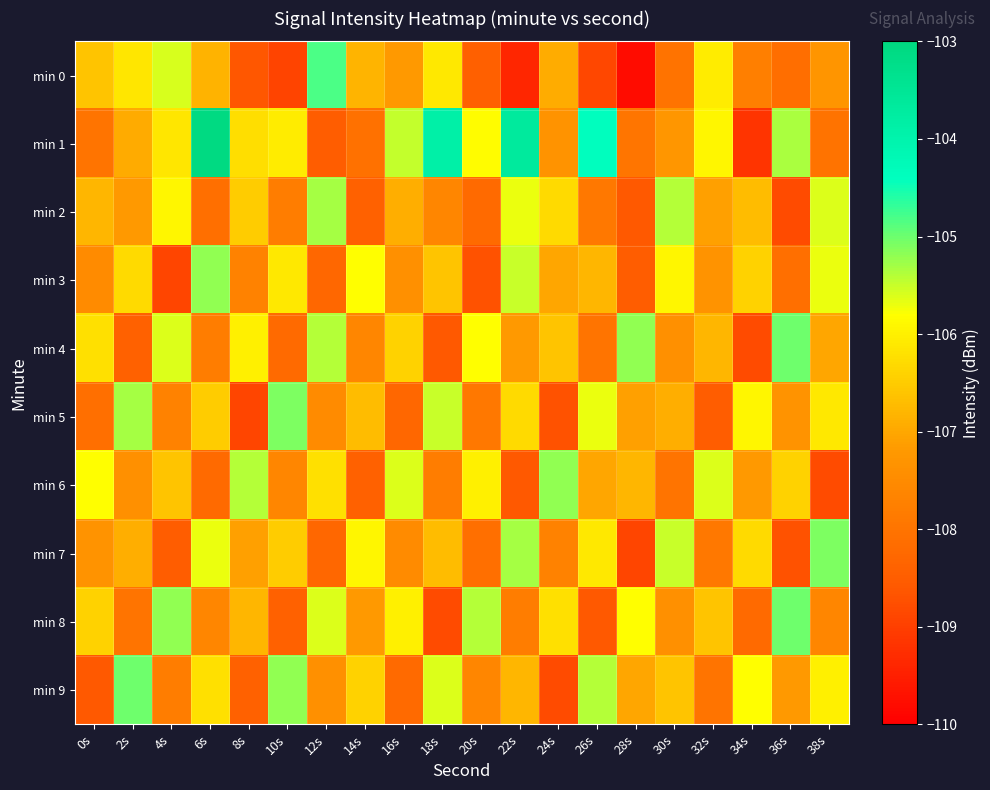

Reading right to left, list all the values displayed in this chart.

min 0: 38s=-107.3	36s=-108.1	34s=-107.7	32s=-106.1	30s=-108.0	28s=-109.8	26s=-108.9	24s=-106.9	22s=-109.4	20s=-108.4	18s=-106.1	16s=-107.2	14s=-106.8	12s=-104.8	10s=-108.9	8s=-108.6	6s=-106.9	4s=-105.6	2s=-106.1	0s=-106.6
min 1: 38s=-108.0	36s=-105.3	34s=-109.2	32s=-105.9	30s=-107.2	28s=-108.0	26s=-104.4	24s=-107.3	22s=-103.7	20s=-105.8	18s=-103.9	16s=-105.5	14s=-108.1	12s=-108.5	10s=-106.0	8s=-106.2	6s=-103.1	4s=-106.1	2s=-107.0	0s=-108.0
min 2: 38s=-105.6	36s=-108.8	34s=-106.7	32s=-107.1	30s=-105.4	28s=-108.6	26s=-107.9	24s=-106.3	22s=-105.7	20s=-108.2	18s=-107.6	16s=-106.9	14s=-108.4	12s=-105.3	10s=-107.8	8s=-106.5	6s=-108.1	4s=-105.9	2s=-107.2	0s=-106.8
min 3: 38s=-105.7	36s=-108.1	34s=-106.4	32s=-107.3	30s=-105.9	28s=-108.5	26s=-106.8	24s=-107.0	22s=-105.5	20s=-108.7	18s=-106.6	16s=-107.4	14s=-105.8	12s=-108.3	10s=-106.1	8s=-107.7	6s=-105.2	4s=-108.9	2s=-106.3	0s=-107.5
min 4: 38s=-107.0	36s=-105.0	34s=-108.8	32s=-106.8	30s=-107.4	28s=-105.2	26s=-108.0	24s=-106.6	22s=-107.2	20s=-105.8	18s=-108.6	16s=-106.4	14s=-107.6	12s=-105.4	10s=-108.2	8s=-106.0	6s=-107.8	4s=-105.6	2s=-108.4	0s=-106.2
min 5: 38s=-106.1	36s=-107.3	34s=-105.9	32s=-108.5	30s=-106.9	28s=-107.1	26s=-105.7	24s=-108.7	22s=-106.3	20s=-107.9	18s=-105.5	16s=-108.3	14s=-106.7	12s=-107.5	10s=-105.1	8s=-108.9	6s=-106.5	4s=-107.7	2s=-105.3	0s=-108.1
min 6: 38s=-108.8	36s=-106.4	34s=-107.2	32s=-105.6	30s=-108.0	28s=-106.8	26s=-107.0	24s=-105.2	22s=-108.6	20s=-106.0	18s=-107.8	16s=-105.6	14s=-108.4	12s=-106.2	10s=-107.6	8s=-105.4	6s=-108.2	4s=-106.6	2s=-107.4	0s=-105.8
min 7: 38s=-105.1	36s=-108.7	34s=-106.3	32s=-107.9	30s=-105.5	28s=-108.9	26s=-106.1	24s=-107.7	22s=-105.3	20s=-108.1	18s=-106.7	16s=-107.5	14s=-105.9	12s=-108.3	10s=-106.5	8s=-107.1	6s=-105.7	4s=-108.5	2s=-106.9	0s=-107.3
min 8: 38s=-107.6	36s=-105.0	34s=-108.2	32s=-106.6	30s=-107.4	28s=-105.8	26s=-108.6	24s=-106.2	22s=-107.8	20s=-105.4	18s=-108.8	16s=-106.0	14s=-107.2	12s=-105.6	10s=-108.4	8s=-106.8	6s=-107.6	4s=-105.2	2s=-108.0	0s=-106.4
min 9: 38s=-106.0	36s=-107.2	34s=-105.8	32s=-108.0	30s=-106.6	28s=-107.0	26s=-105.4	24s=-108.8	22s=-106.8	20s=-107.6	18s=-105.6	16s=-108.2	14s=-106.4	12s=-107.4	10s=-105.2	8s=-108.4	6s=-106.2	4s=-107.8	2s=-105.0	0s=-108.6